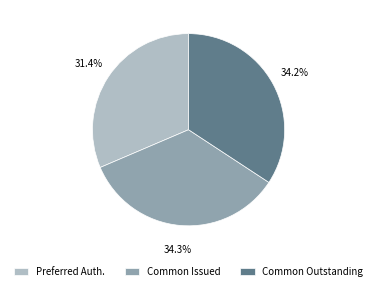

Count the number of slices in the pie.

3